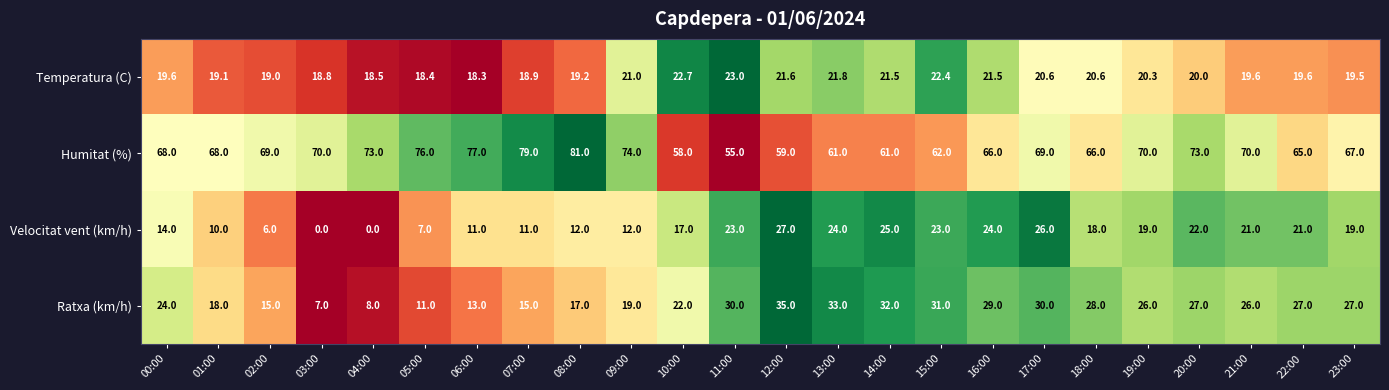

Which series changed the most between 09:00 and 17:00?

Velocitat vent (km/h)